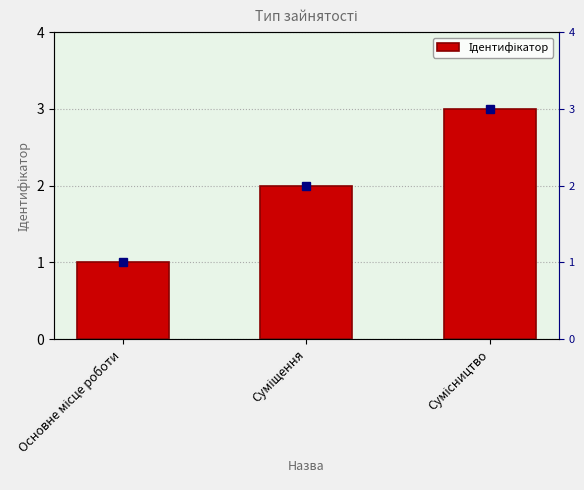

Approximately how many times larger is the value at Сумісництво compared to Основне місце роботи?

3.0